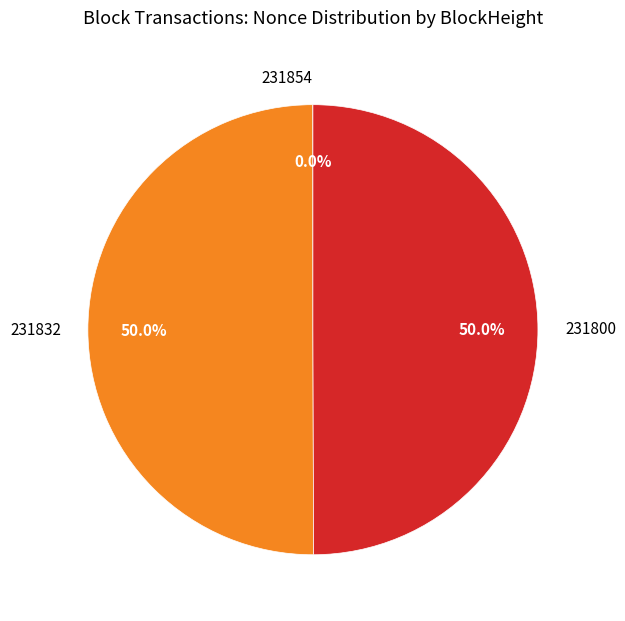

What is the total percentage of 231800 and 231832?

100.0%